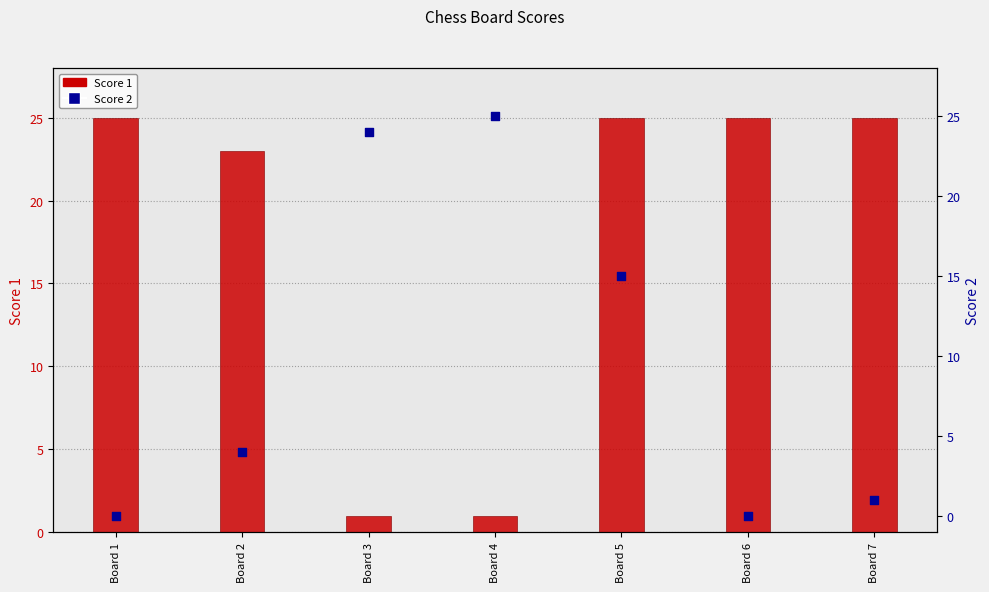

Is the value of Score 2 at Board 4 greater than the value of Score 1 at Board 3?

Yes